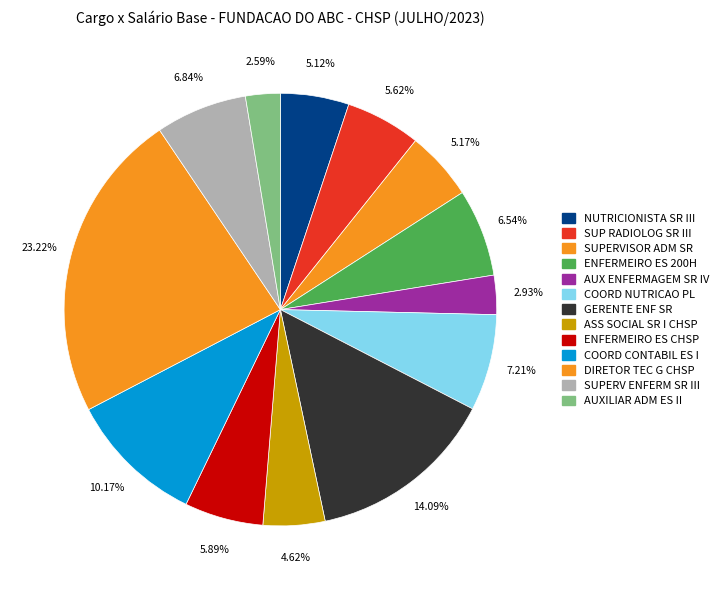

Is there a majority slice in this chart?

No